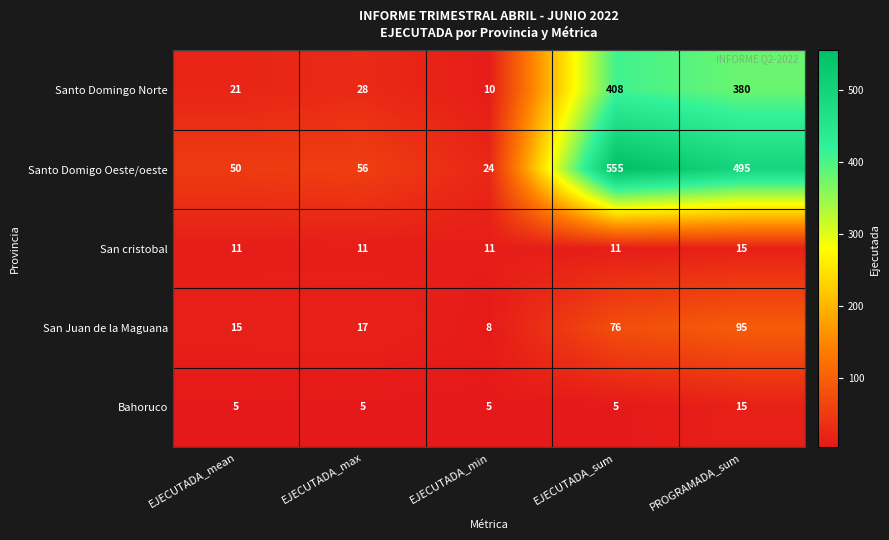

How many data points in Bahoruco are above 5?

1